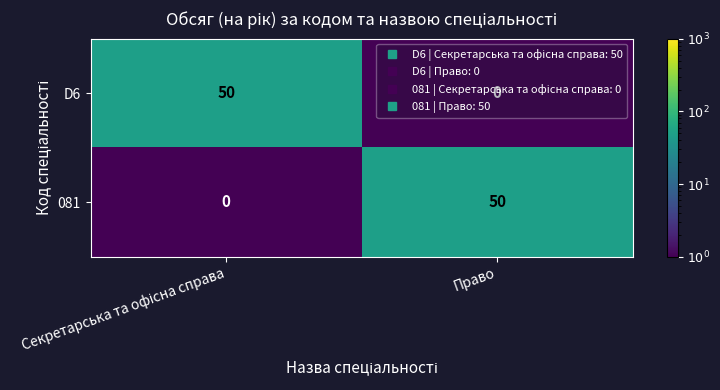

What is the total value across all series at Право?

50